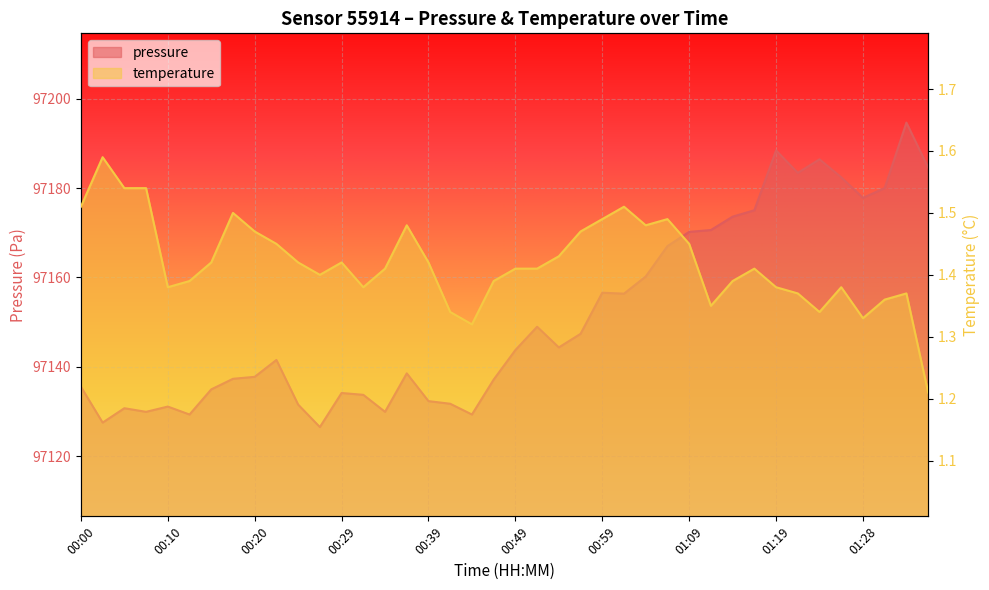

What are all the series names shown in the legend?

pressure, temperature